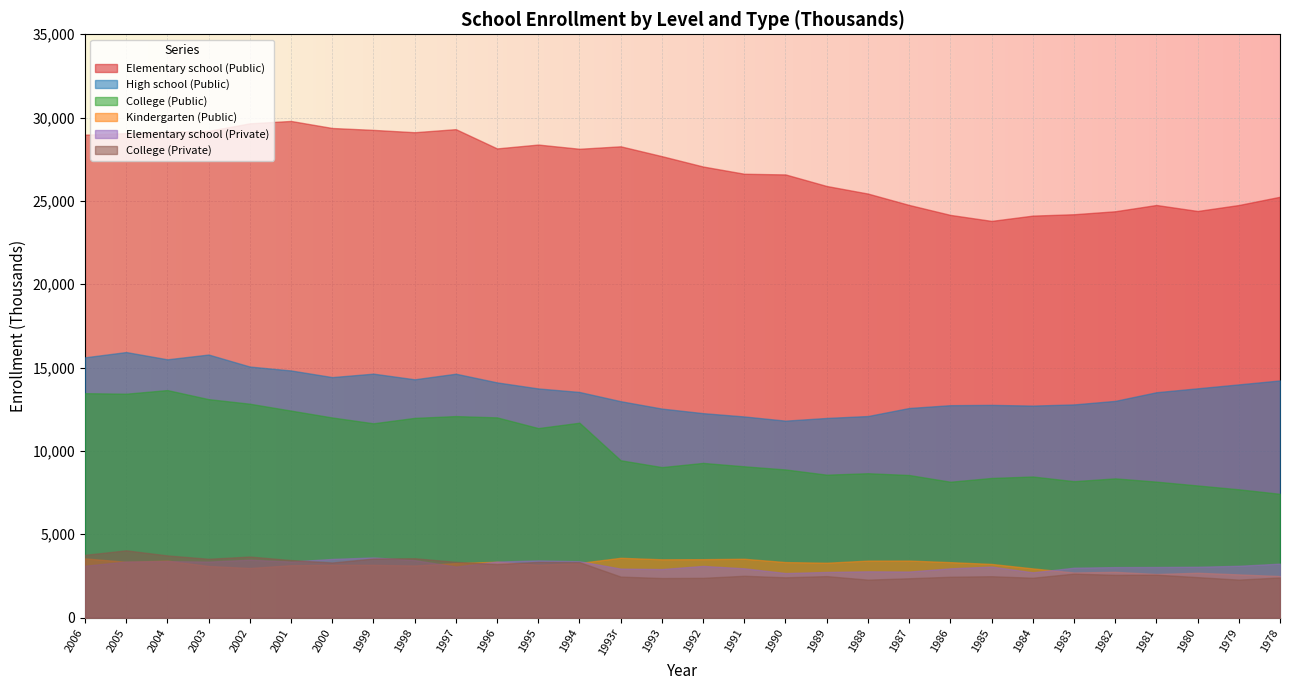

Between 1992 and 2000, which is larger?

2000